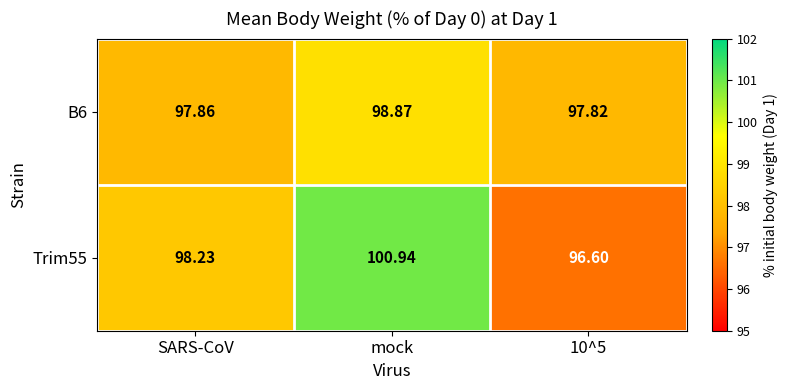

What is the total value across all series at SARS-CoV?

196.1